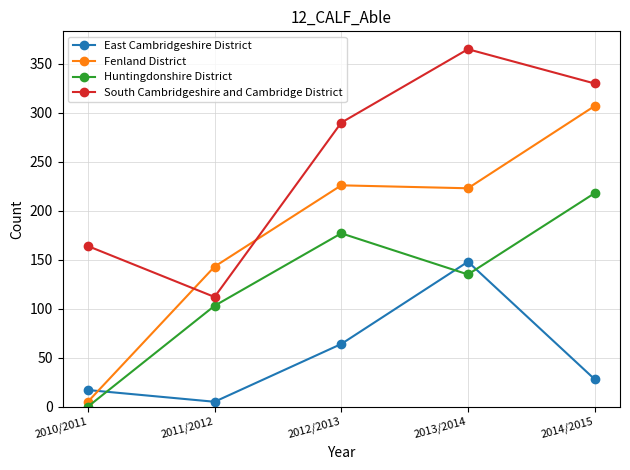

What value does the South Cambridgeshire and Cambridge District series have at 2013/2014?

365